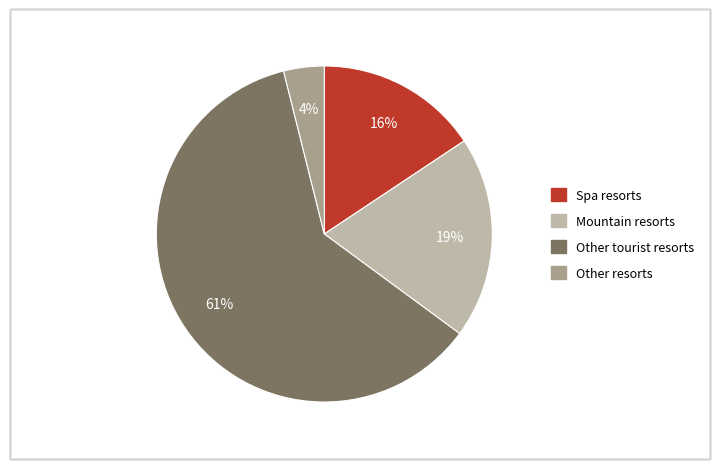

To the nearest percent, what is the average slice percentage?

25%